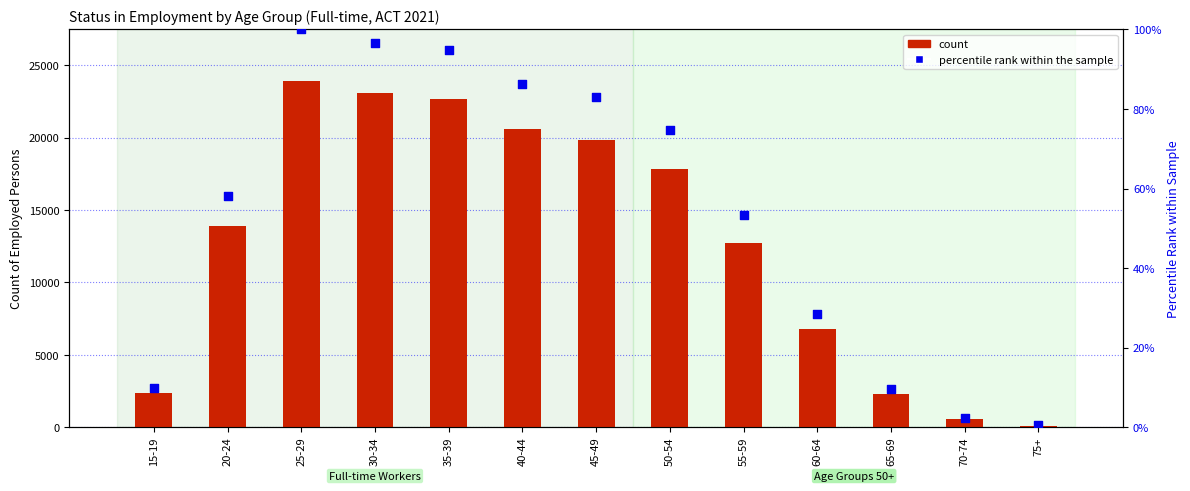

What is the total value across all series at 15-19?

2384.9